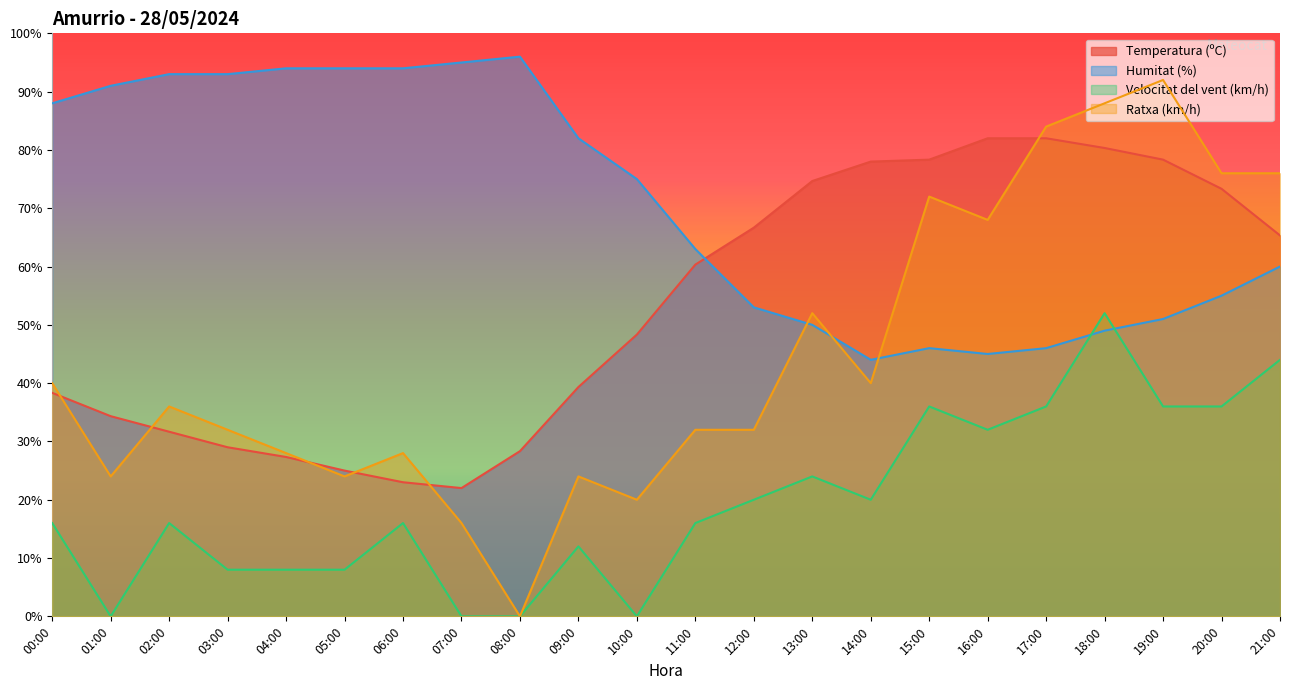

What is the label of the 17th point from the left?

16:00